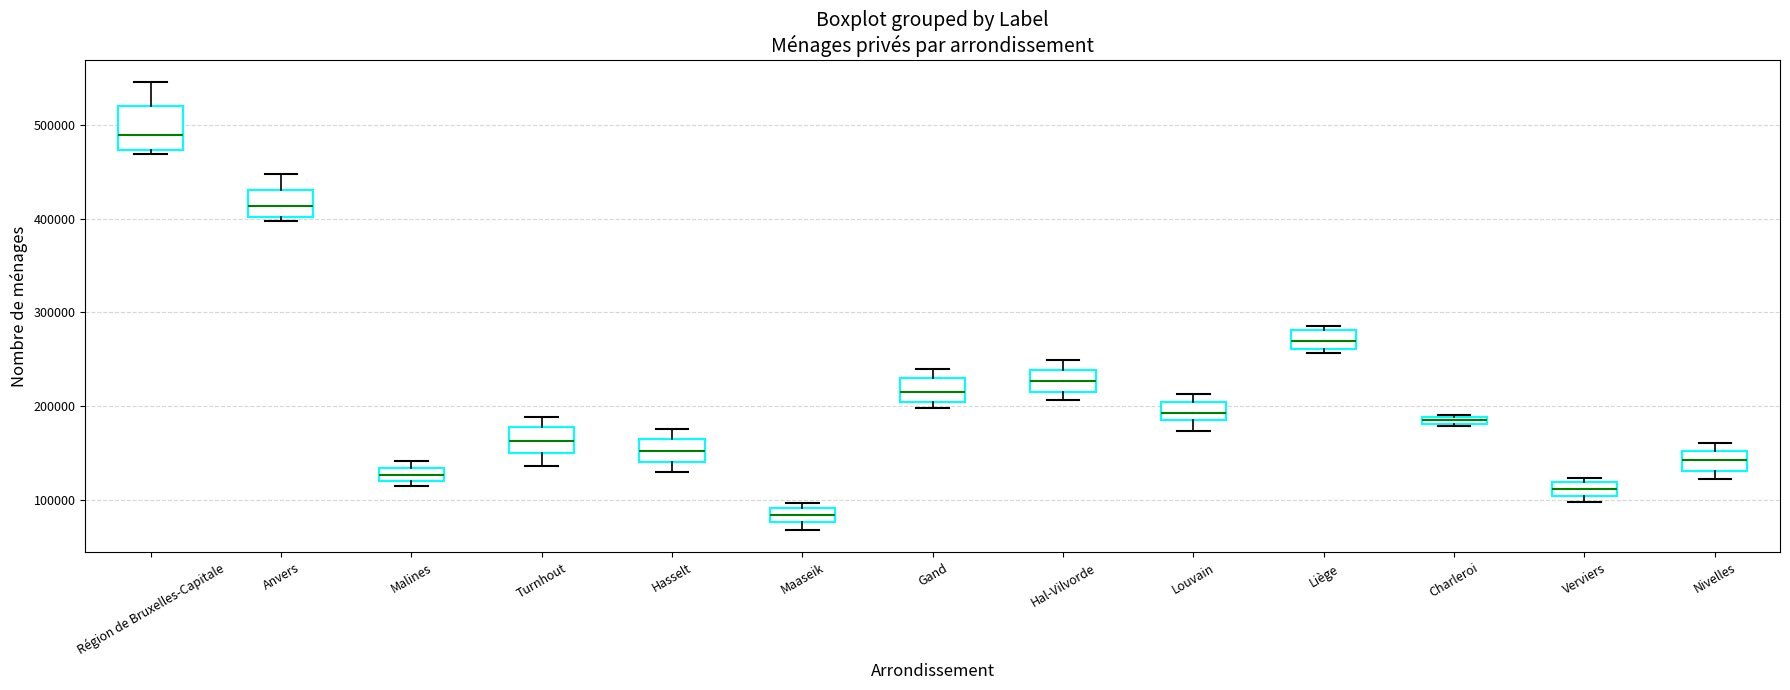

Which box is the tallest, from its lower edge to its upper edge?

Région de Bruxelles-Capitale